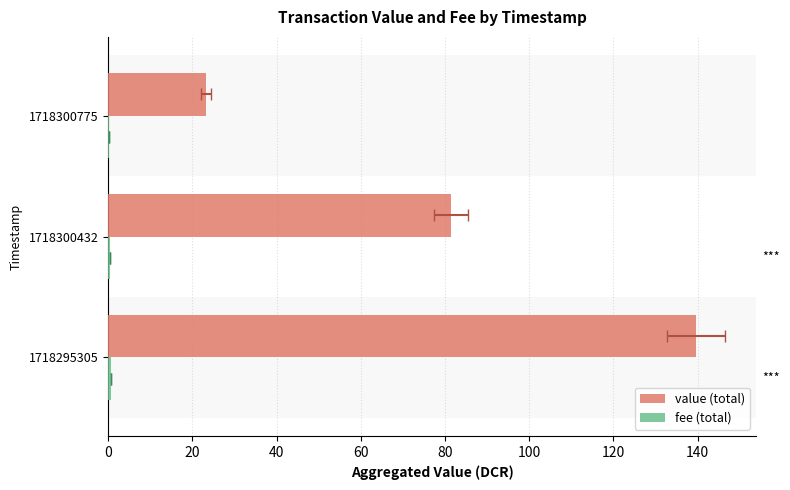

What is the maximum value for fee (total)?

0.7